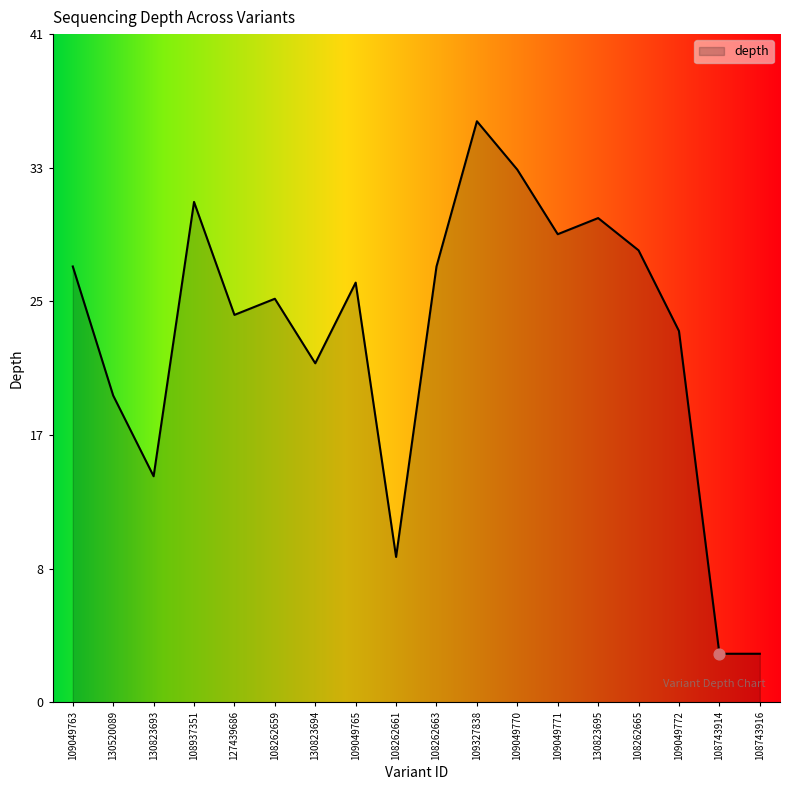

What is the ratio of the value at 109049763 to the value at 109049771?

0.9